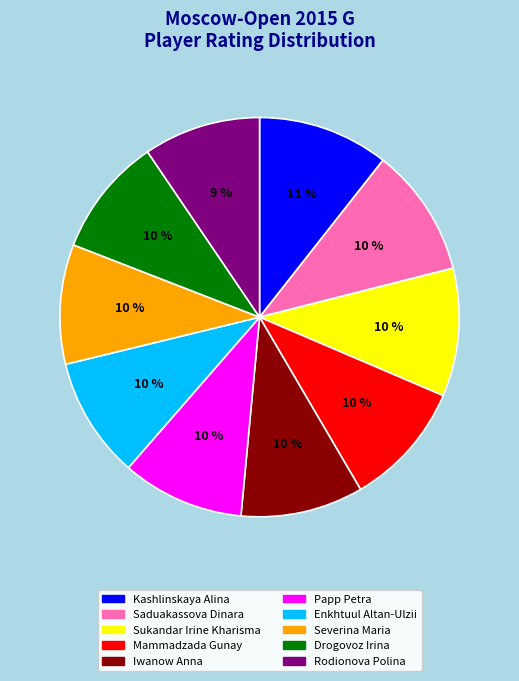

Combined, do Papp Petra and Enkhtuul Altan-Ulzii account for over 50%?

No